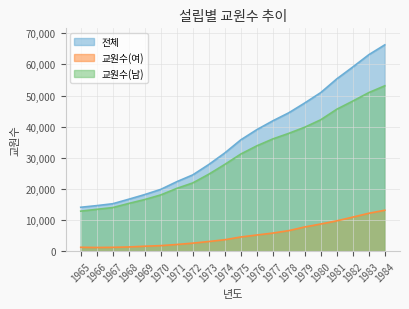

At which label does 교원수(여) first exceed 4557?

1976